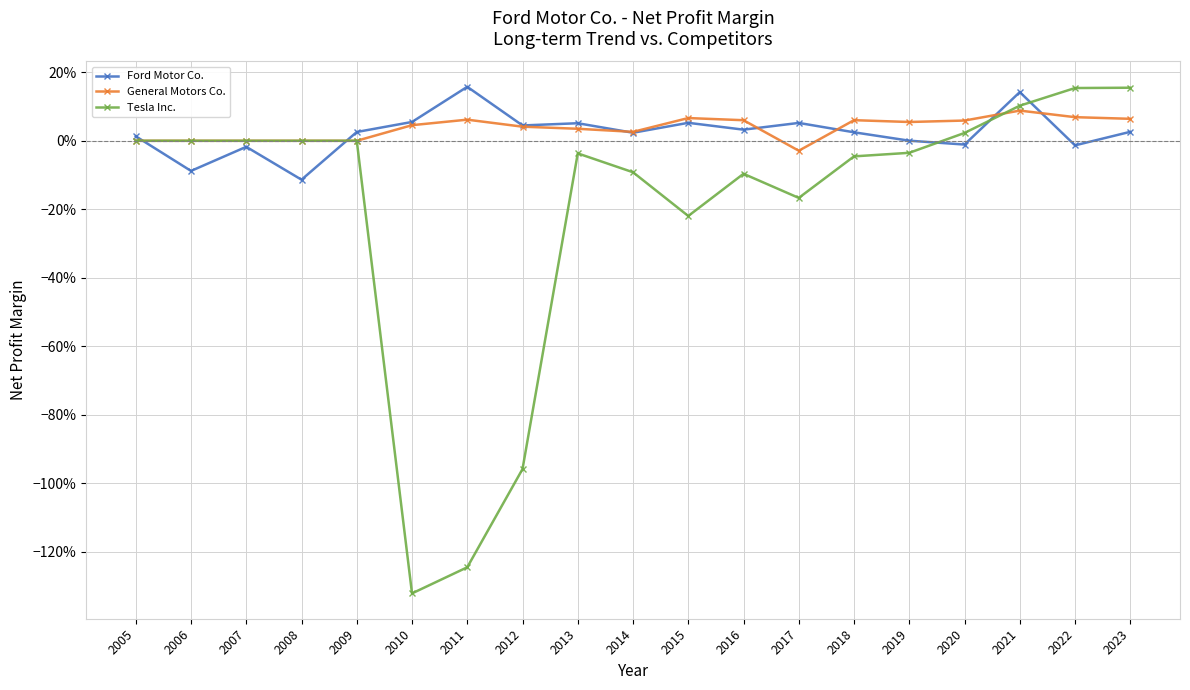

Which series has the largest total across all categories?

General Motors Co.